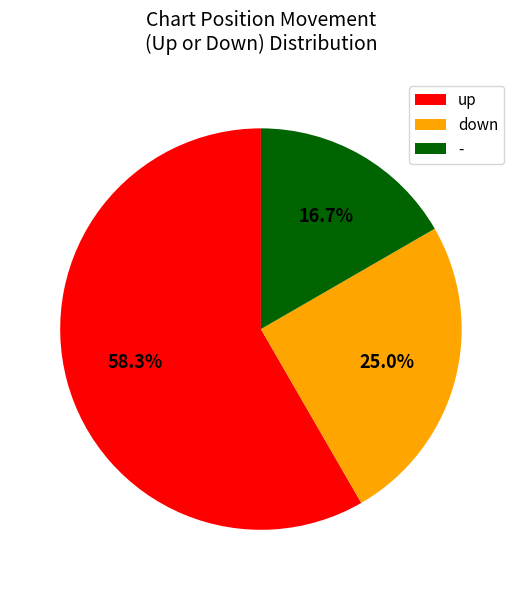

Does up account for over 50% of the chart?

Yes